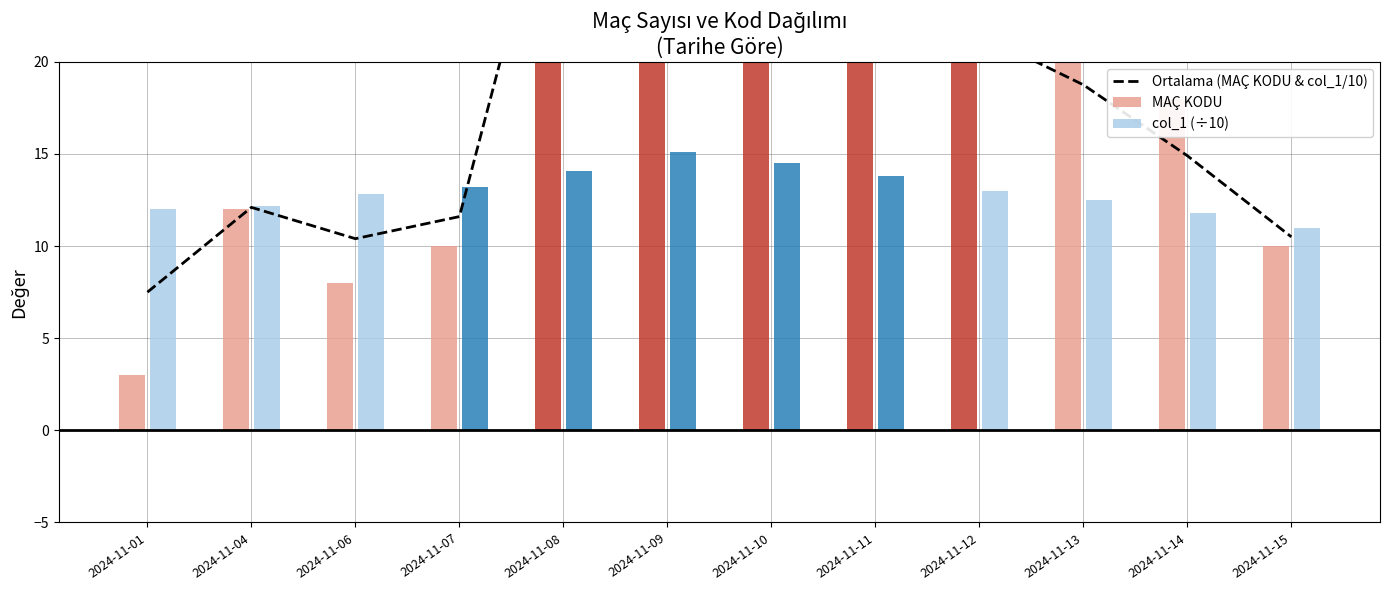

What is the average value?

20.9